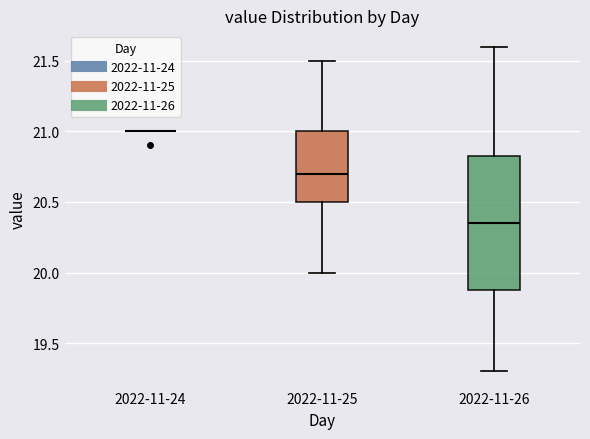

Comparing the boxes themselves (not the whiskers), which one is the tallest?

2022-11-26